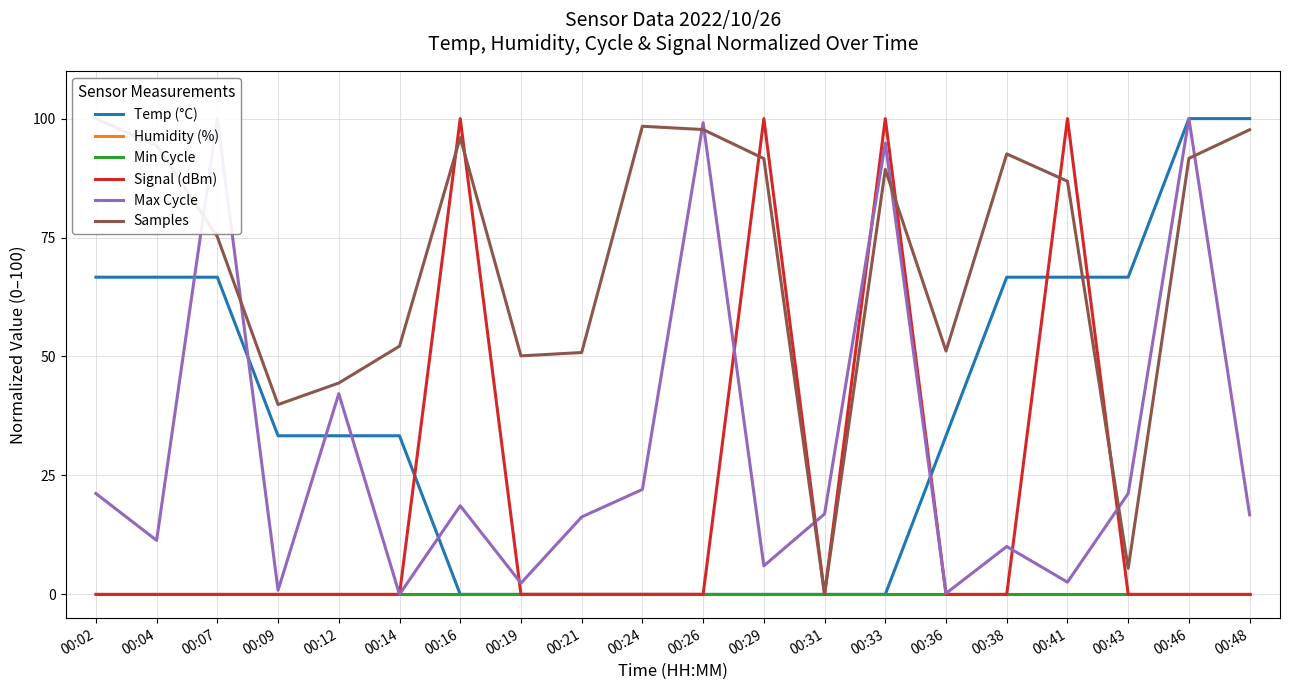

The Humidity (%) series shows 0.0 at 00:38. True or false?

True